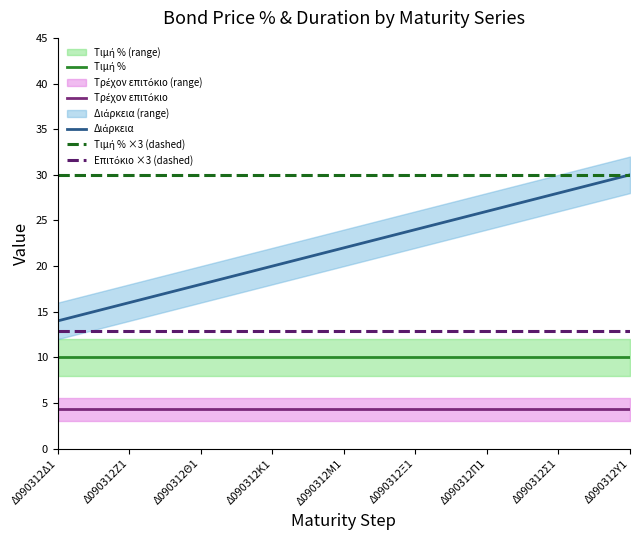

What is the average value of the Τιμή % ×3 (dashed) series?

30.0